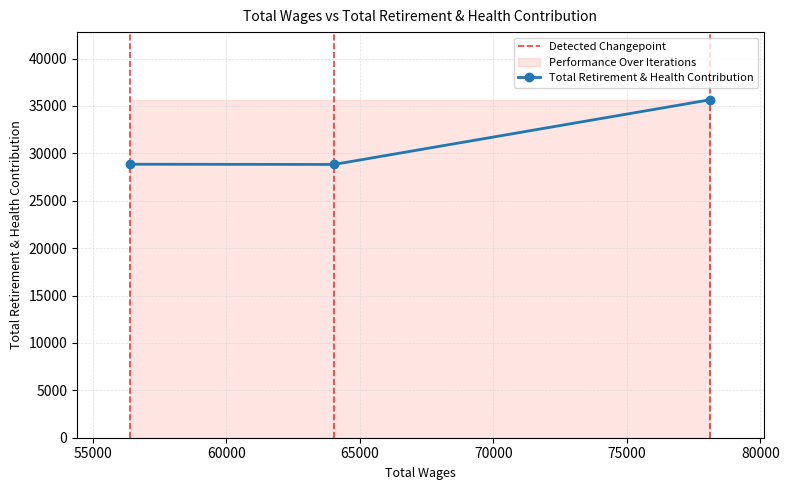

Is it true that the value at 78130.0 is 49766?

False